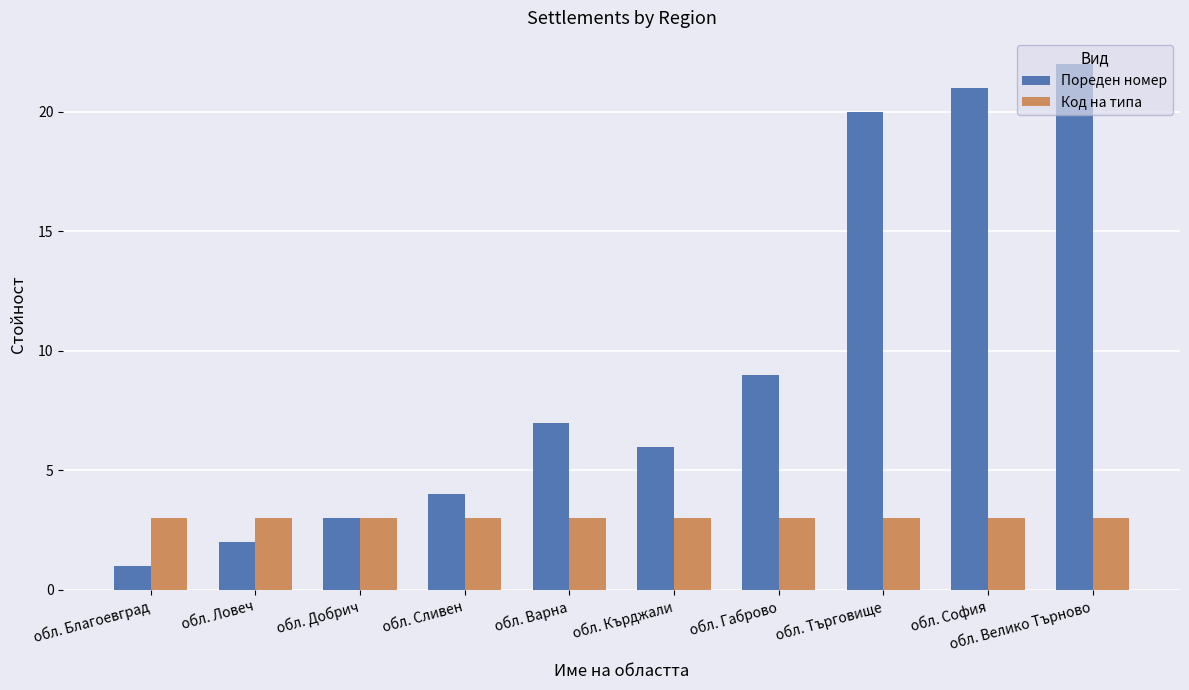

Between обл. Добрич and обл. Търговище, which series saw the biggest shift?

Пореден номер